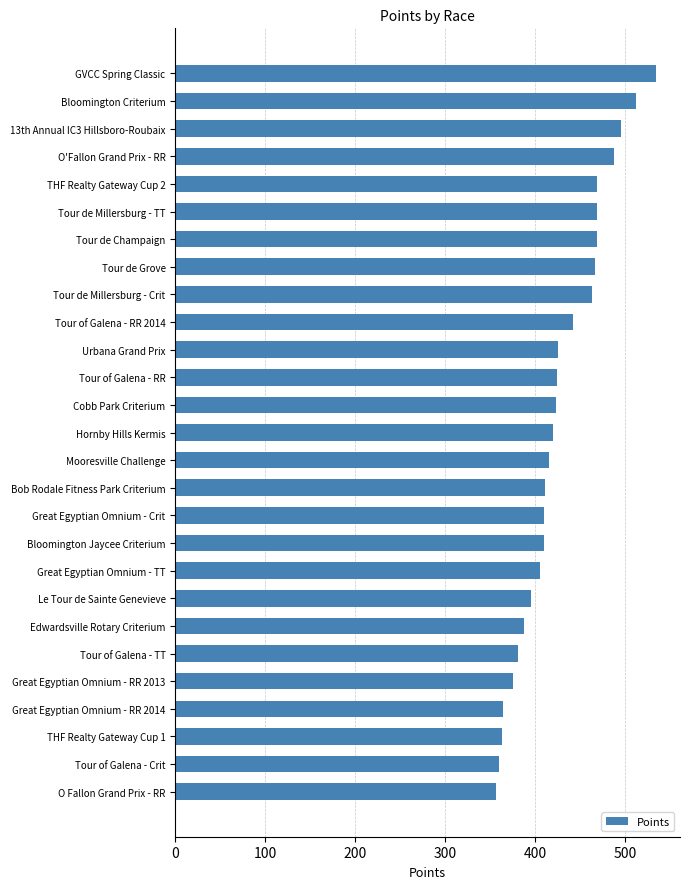

Approximately how many times larger is the value at Tour of Galena - Crit compared to Great Egyptian Omnium - Crit?

0.9